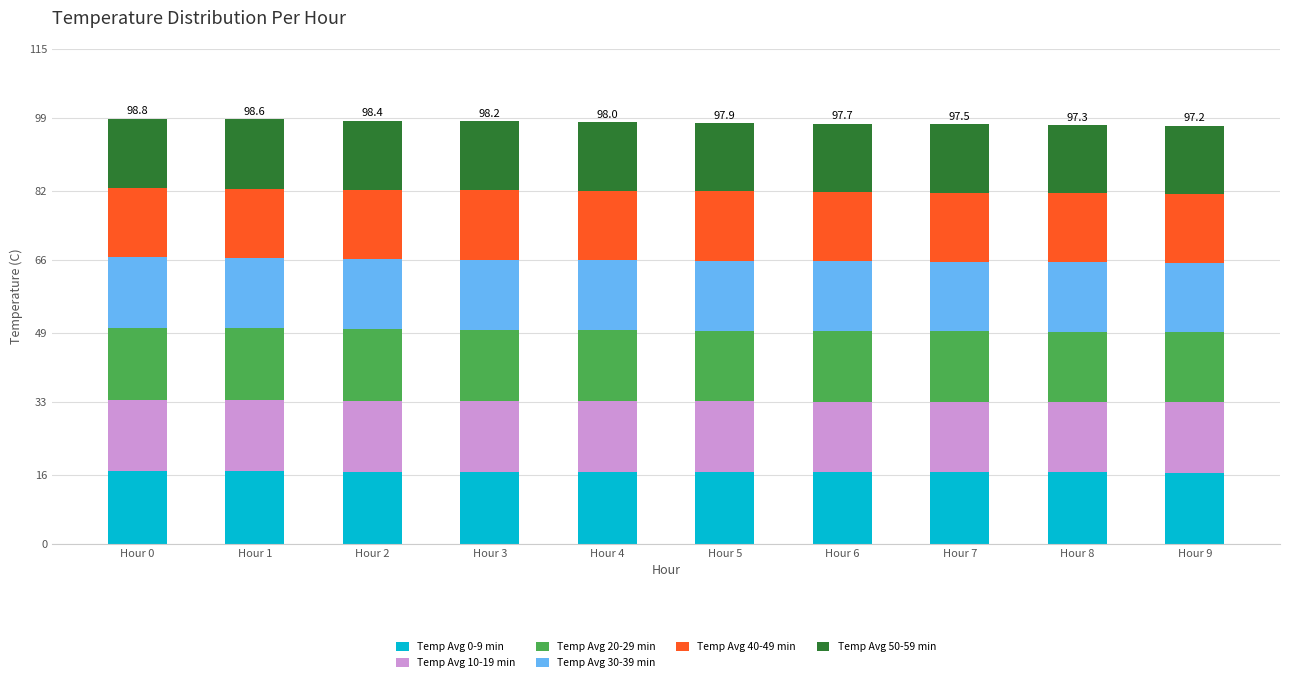

Are the bars horizontal?

No